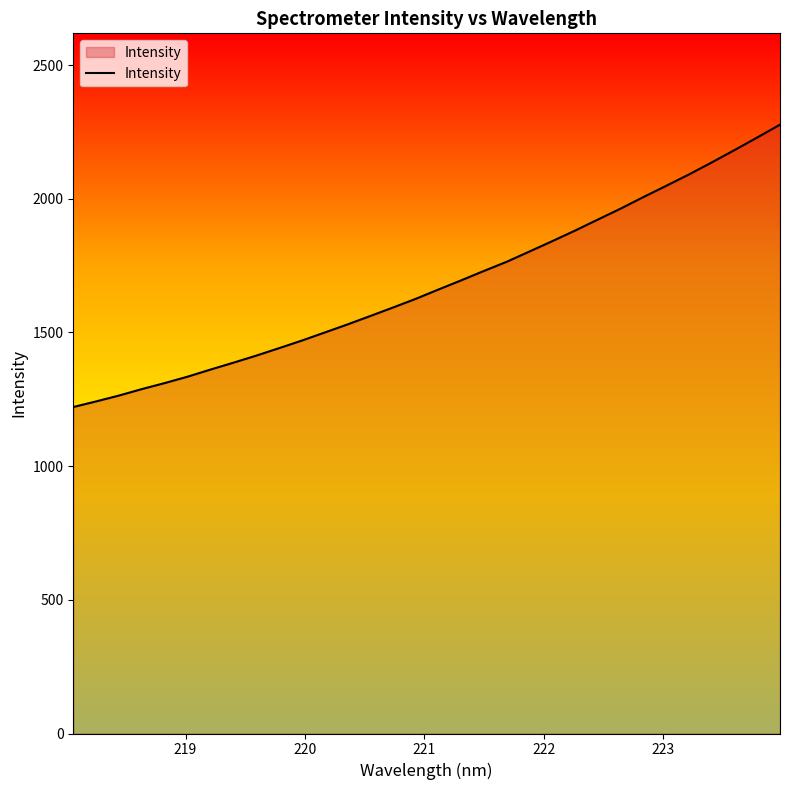

How many lines are shown in the chart?

1